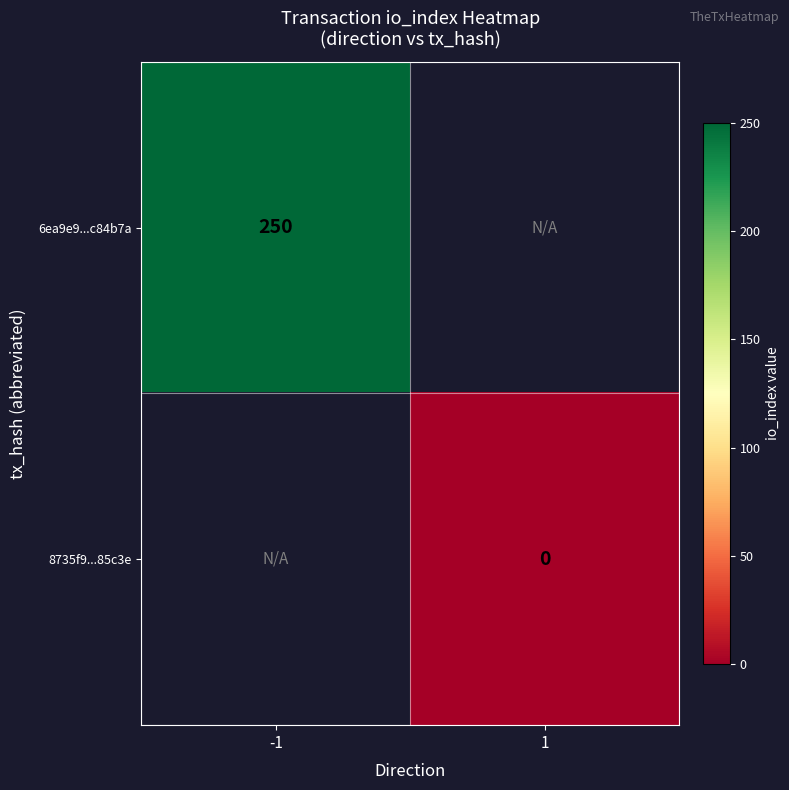

True or false: 6ea9e9...c84b7a has a value of 250 at -1.

True